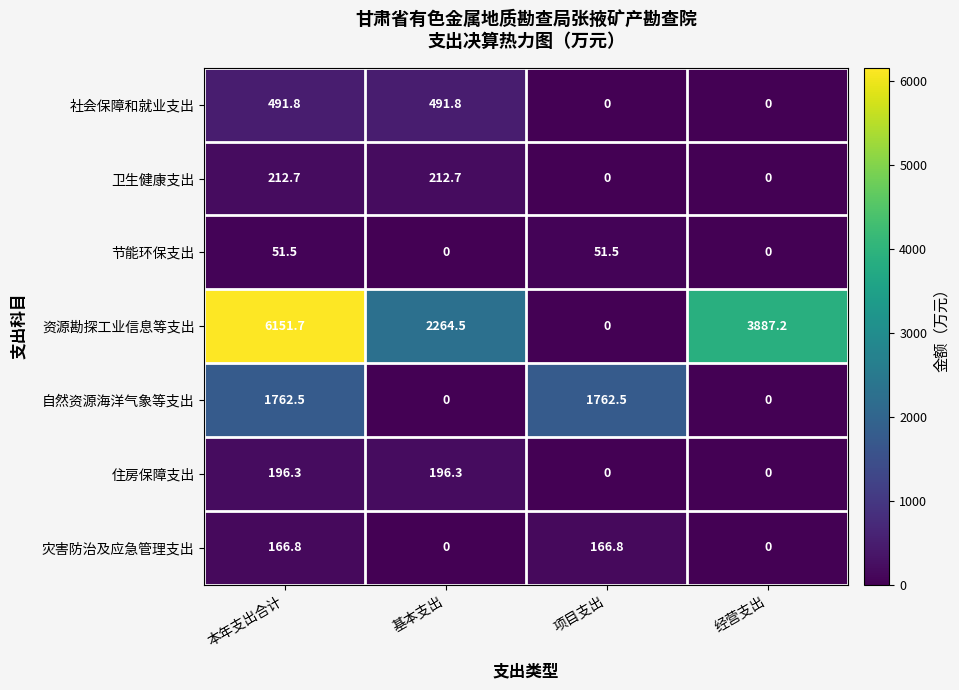

List the series in order of their peak value, lowest first.

节能环保支出, 灾害防治及应急管理支出, 住房保障支出, 卫生健康支出, 社会保障和就业支出, 自然资源海洋气象等支出, 资源勘探工业信息等支出